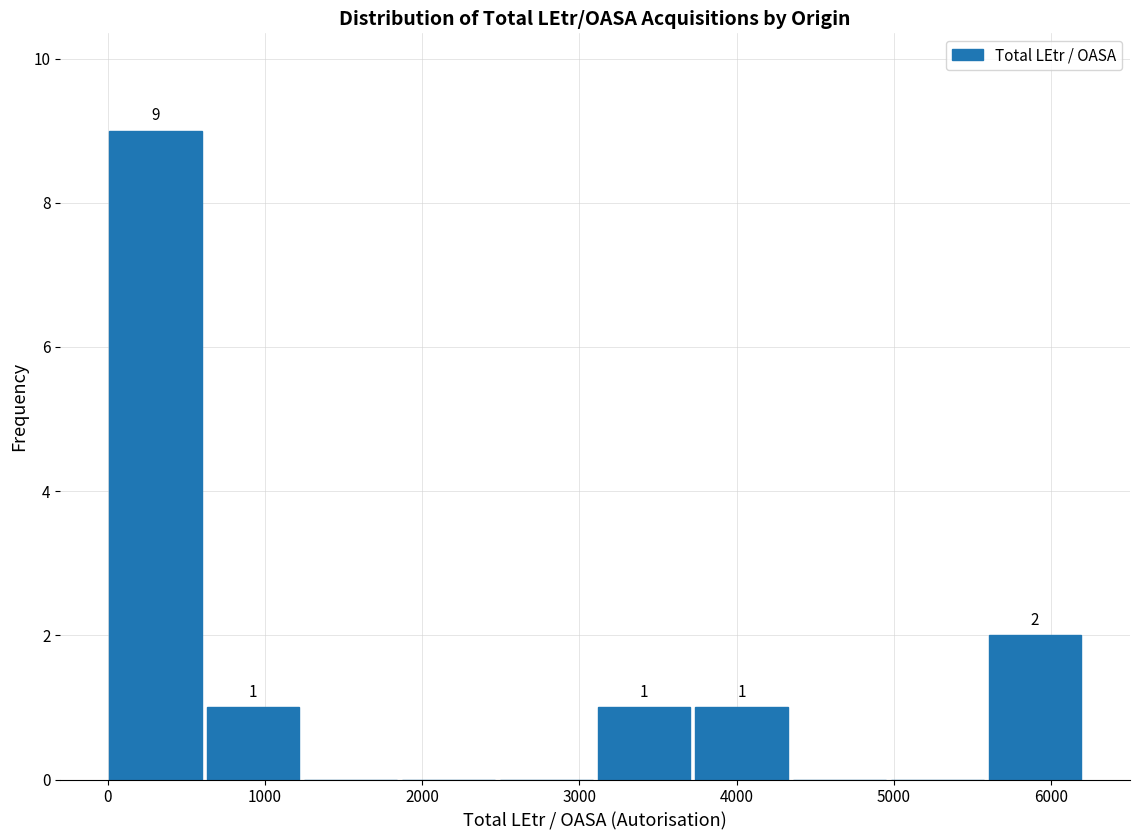

Over which range of the x-axis is the bar tallest?

0 to 600